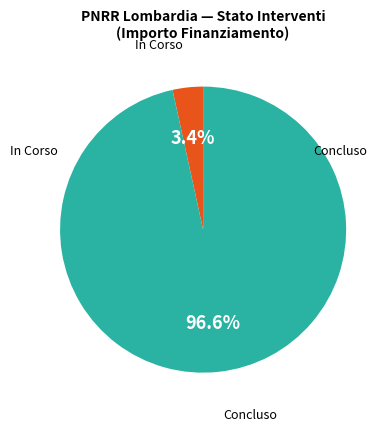

Is there any slice that represents more than half of the pie?

Yes